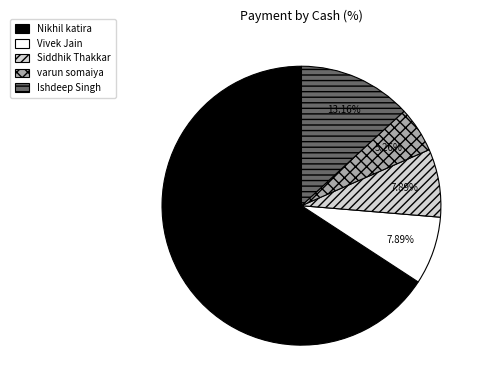

What is the largest slice in the pie chart?

Nikhil katira